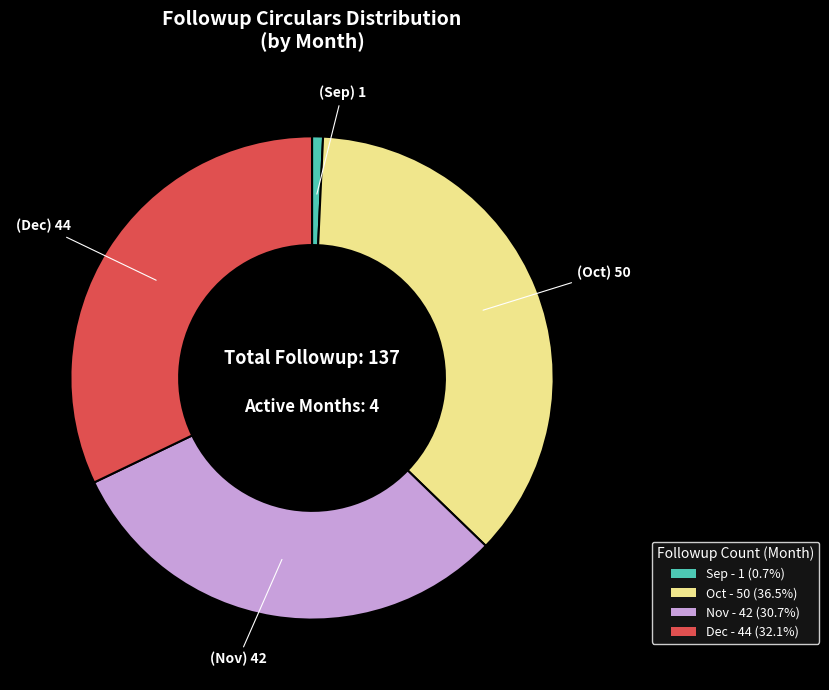

Which category has the biggest portion of the pie?

Oct